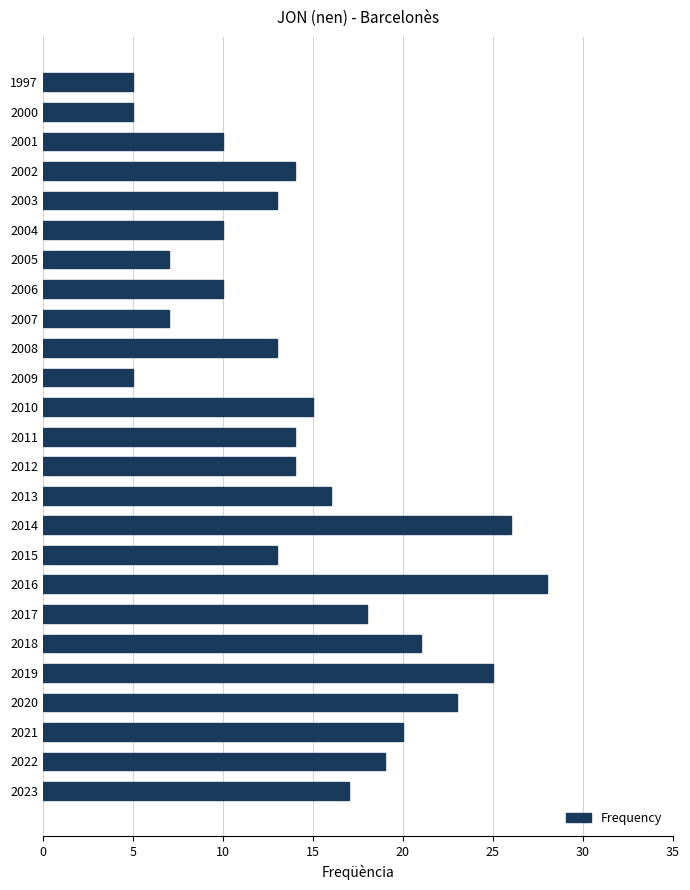

How many data points does each series have?

25